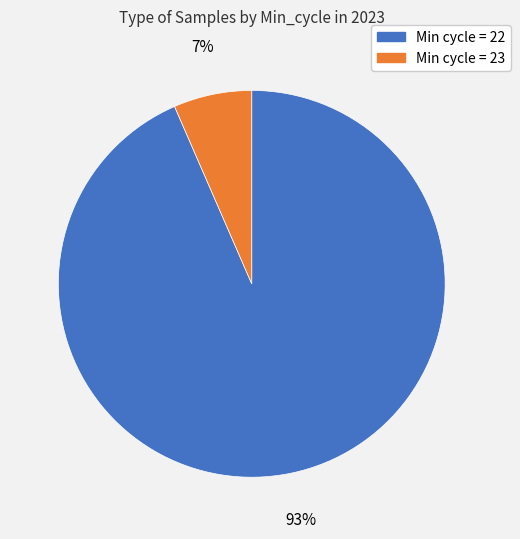

Is there any slice that represents more than half of the pie?

Yes